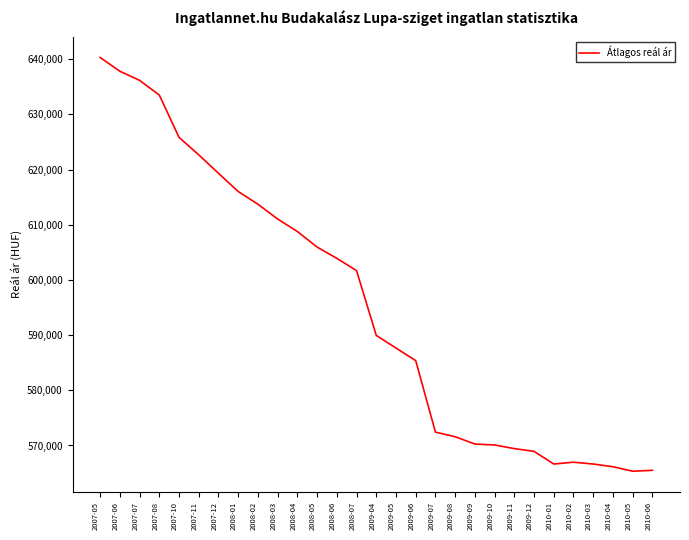

What is the maximum value shown in the chart?

640311